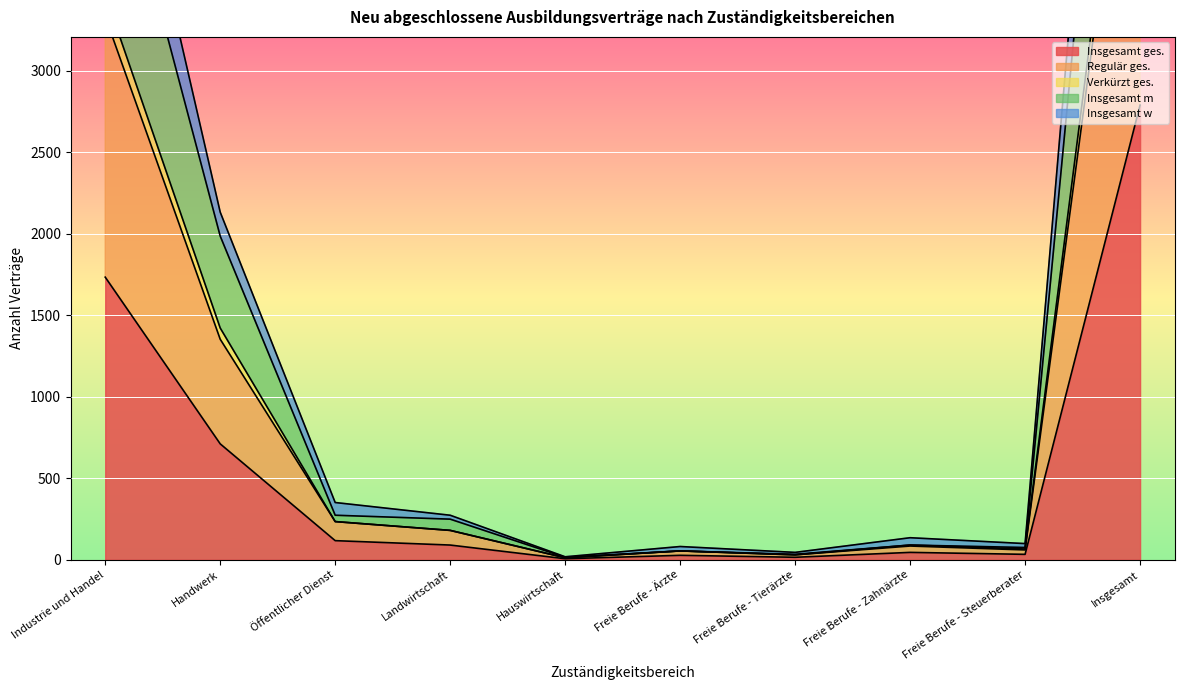

At which label does Insgesamt w first exceed 180?

Industrie und Handel